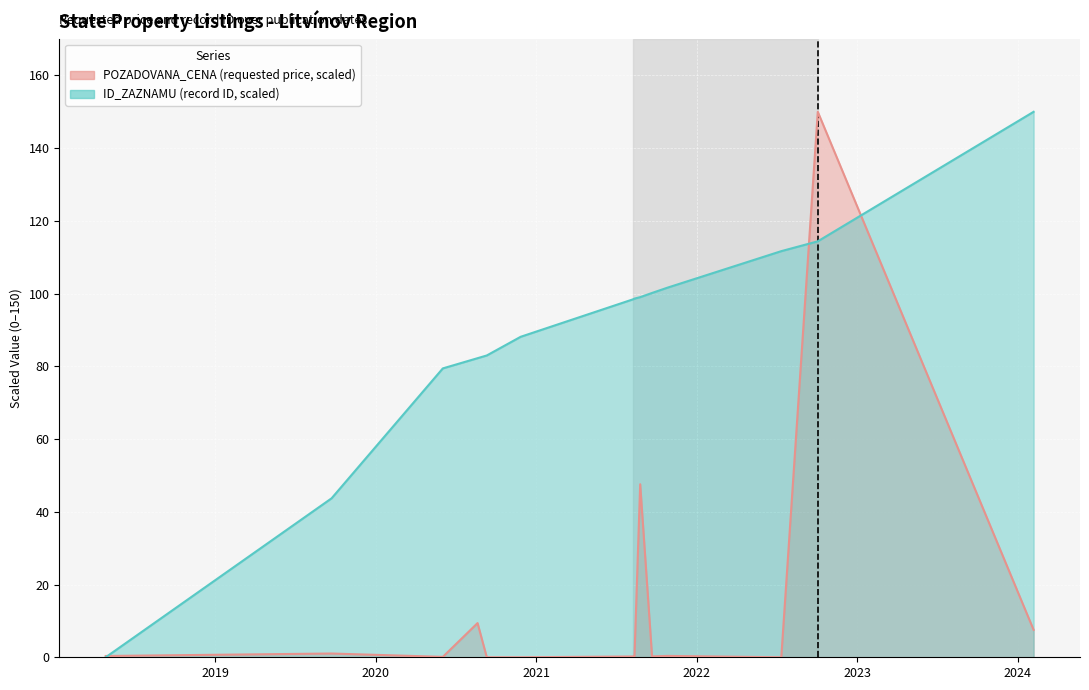

What is the value of the POZADOVANA_CENA point at the 15th from the left?

7.5